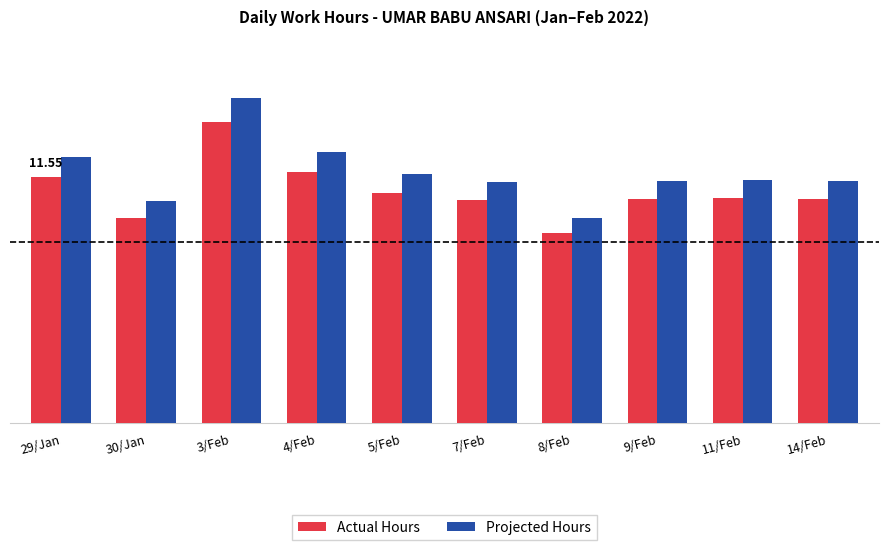

What are all the series names shown in the legend?

Actual Hours, Projected Hours